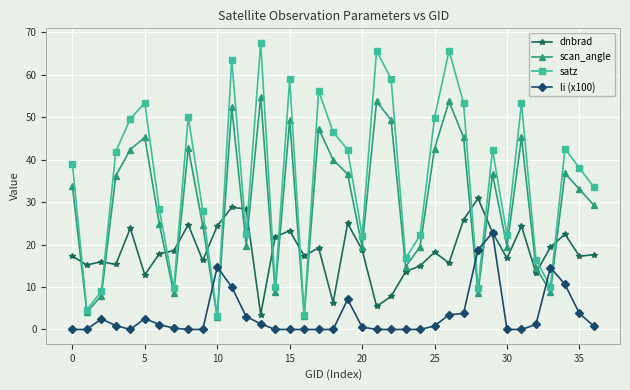

Rank the series by their maximum value, from highest to lowest.

satz, scan_angle, dnbrad, li (x100)